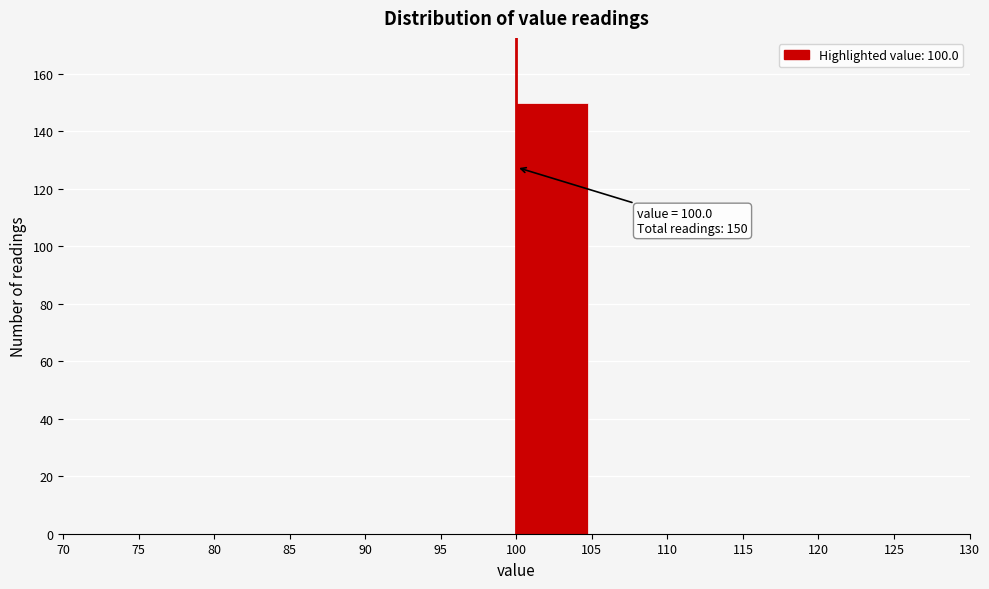

Which range on the x-axis has the tallest bar?

100 to 105